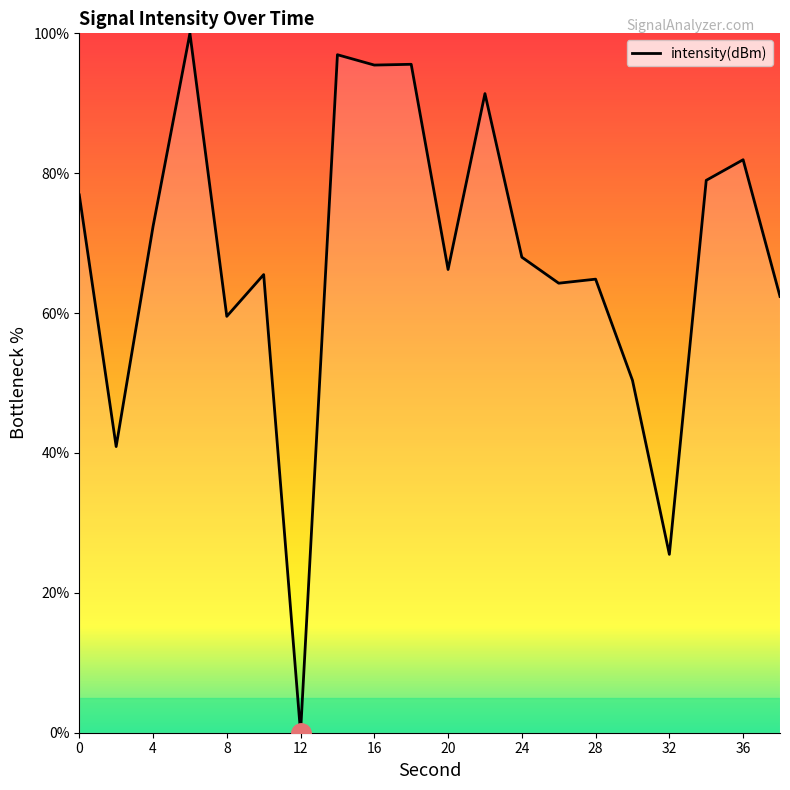

What is the greatest value displayed?

100.0